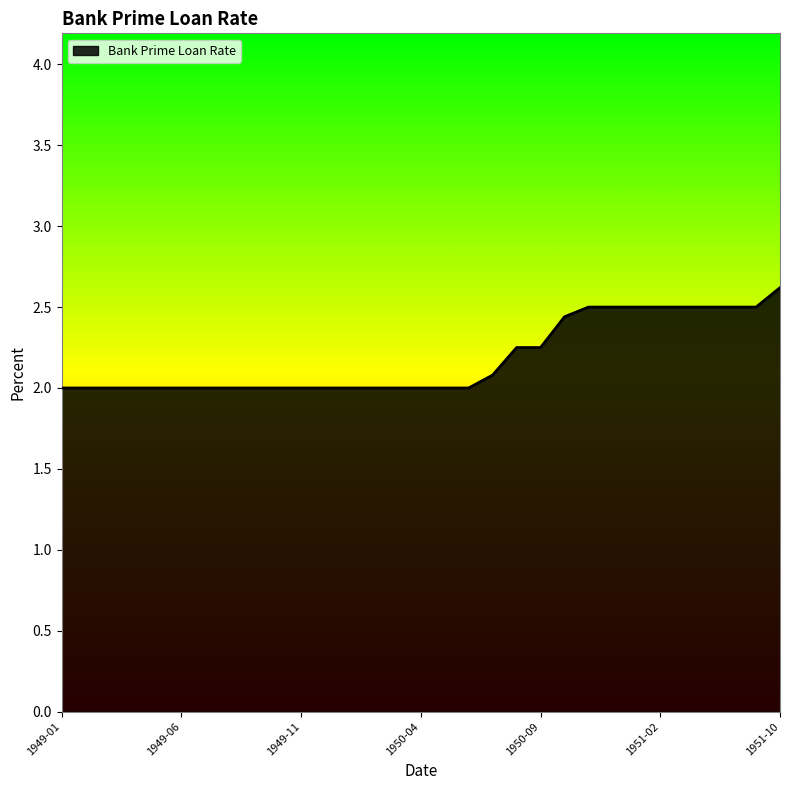

What is the minimum value shown in the chart?

2.0